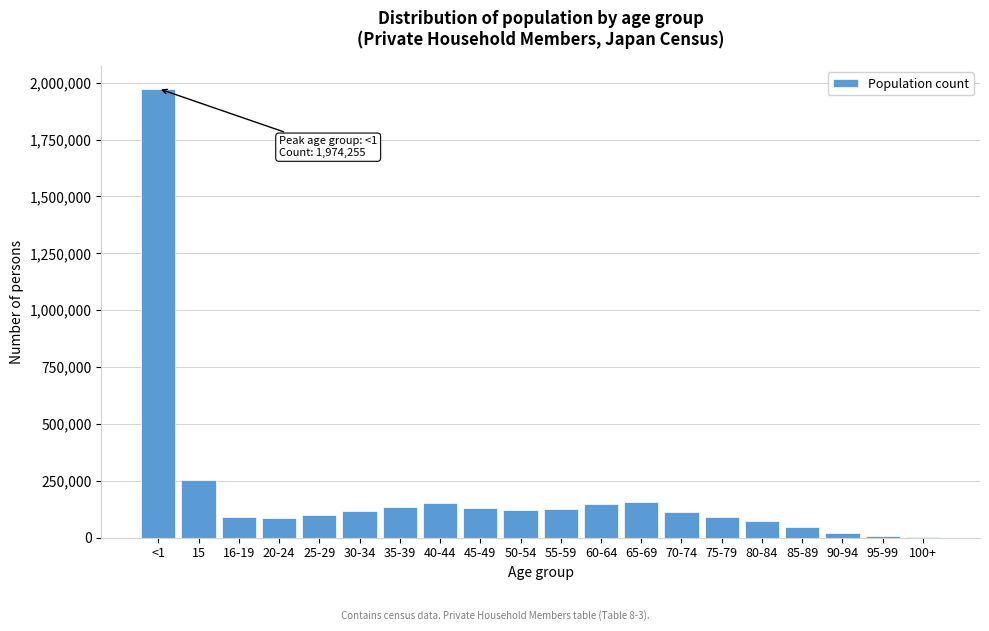

Is it true that the value at 65-69 is 155130?

True